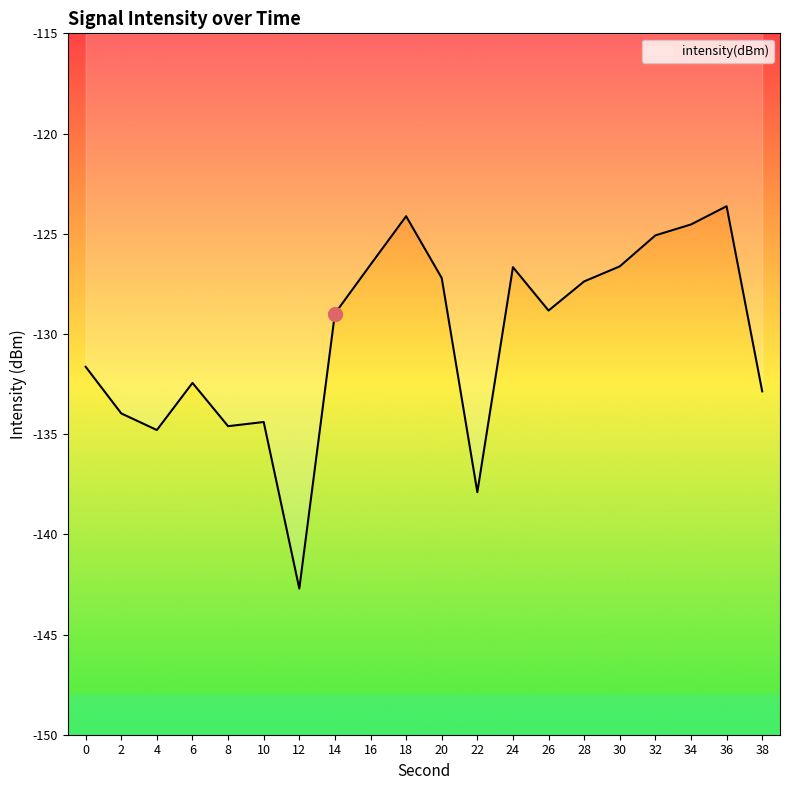

True or false: the data shows -226.5 at 0.

False